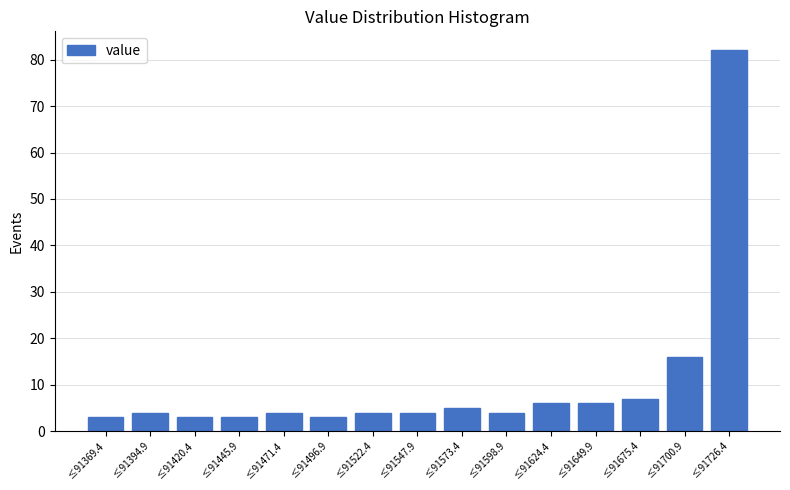

Reading left to right, extract all data points from this chart.

3	4	3	3	4	3	4	4	5	4	6	6	7	16	82